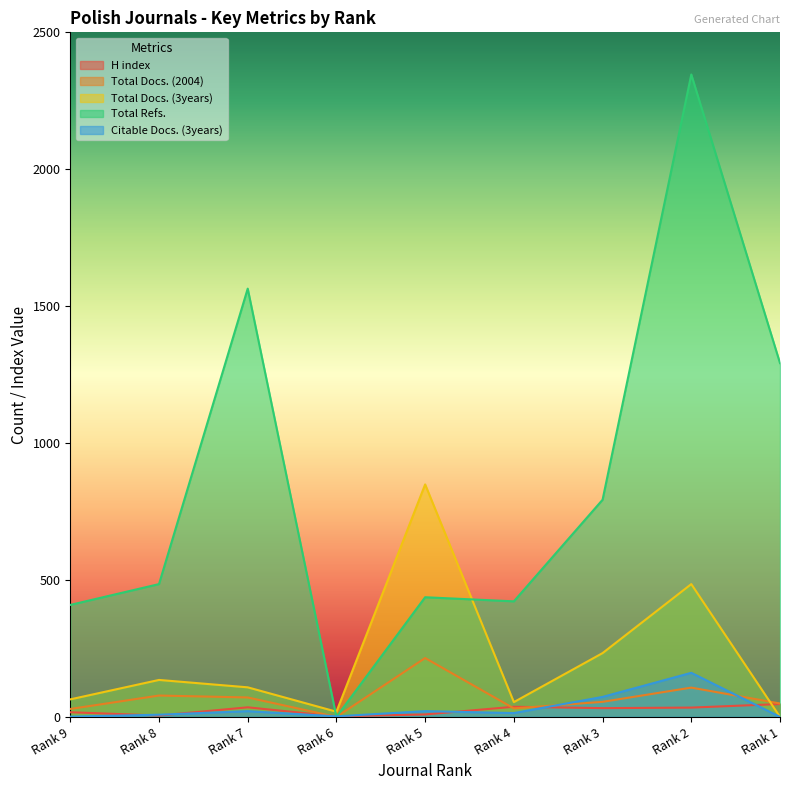

Which series changed the most between Rank 8 and Rank 4?

Total Docs. (3years)